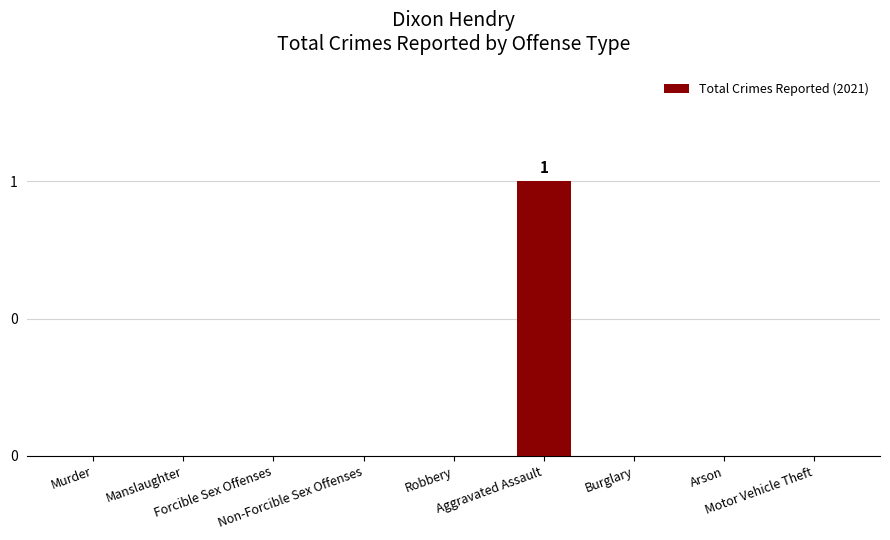

Rank the categories by value from highest to lowest.

Aggravated Assault, Murder, Manslaughter, Forcible Sex Offenses, Non-Forcible Sex Offenses, Robbery, Burglary, Arson, Motor Vehicle Theft